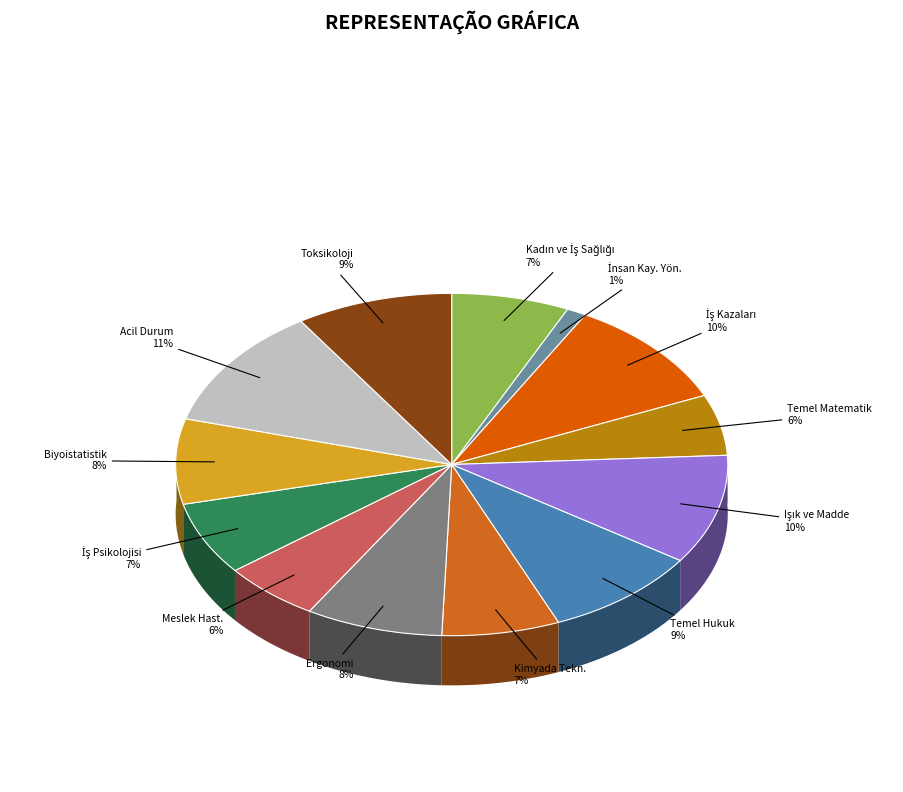

To the nearest percent, what portion does Meslek Hastalıkları represent?

6%